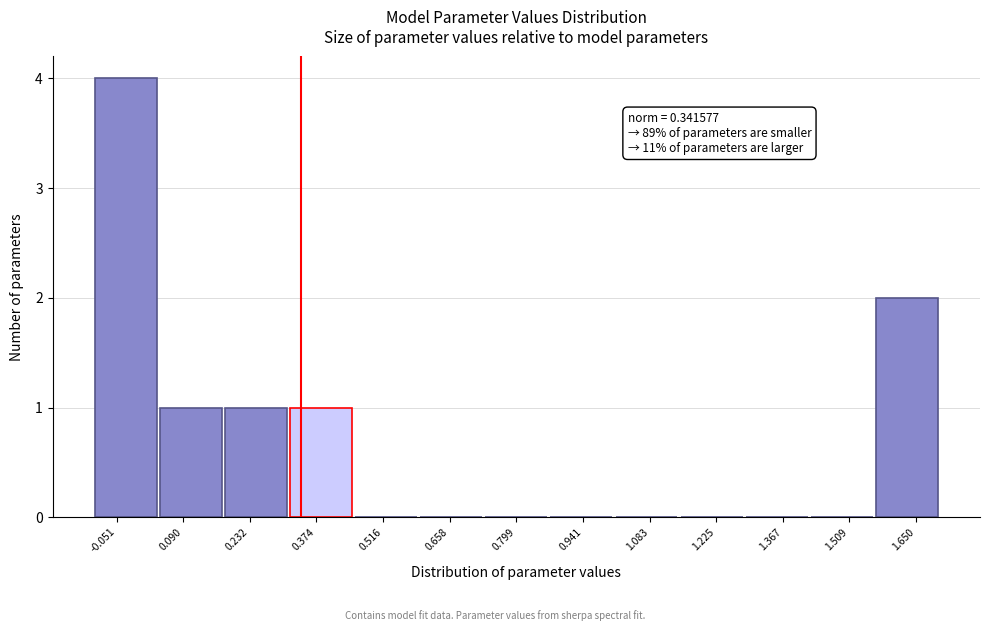

Over which range of the x-axis is the bar tallest?

-0.10 to 0.04